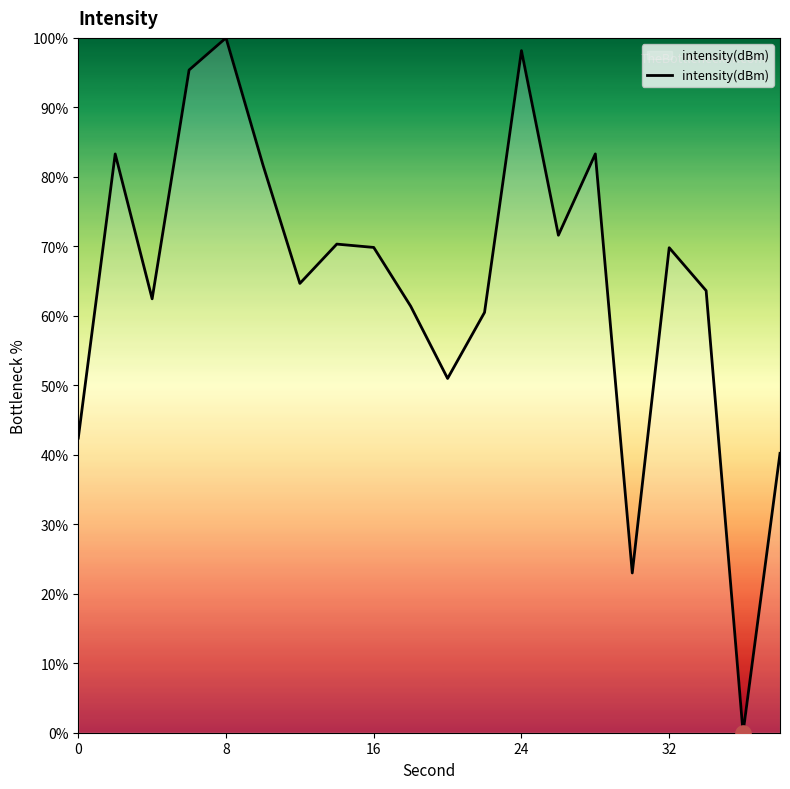

What is the maximum value shown in the chart?

100.0